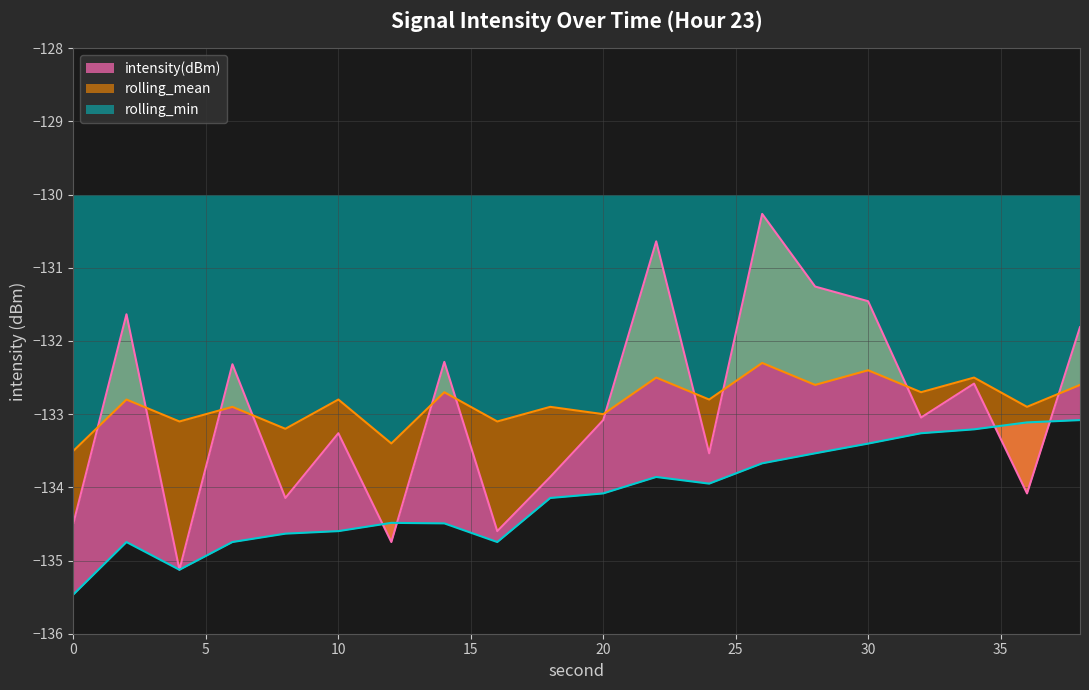

Rank the series by their maximum value, from lowest to highest.

rolling_min, rolling_mean, intensity(dBm)